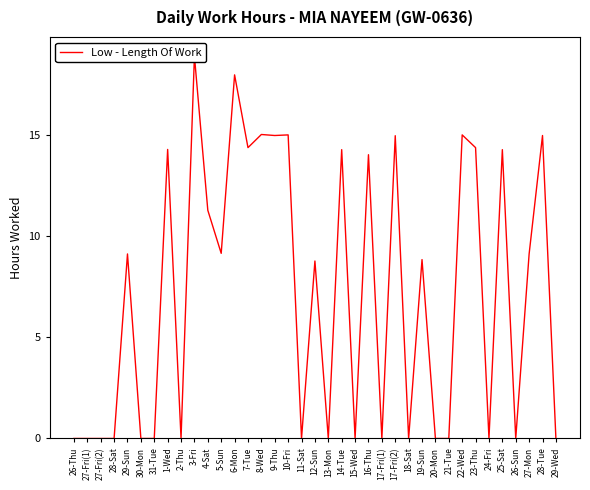

Rank the categories by value from lowest to highest.

26-Thu, 27-Fri(1), 27-Fri(2), 28-Sat, 30-Mon, 31-Tue, 2-Thu, 11-Sat, 13-Mon, 15-Wed, 17-Fri(1), 18-Sat, 20-Mon, 21-Tue, 24-Fri, 26-Sun, 29-Wed, 12-Sun, 19-Sun, 29-Sun, 27-Mon, 5-Sun, 4-Sat, 16-Thu, 14-Tue, 25-Sat, 1-Wed, 7-Tue, 23-Thu, 17-Fri(2), 9-Thu, 28-Tue, 10-Fri, 22-Wed, 8-Wed, 6-Mon, 3-Fri